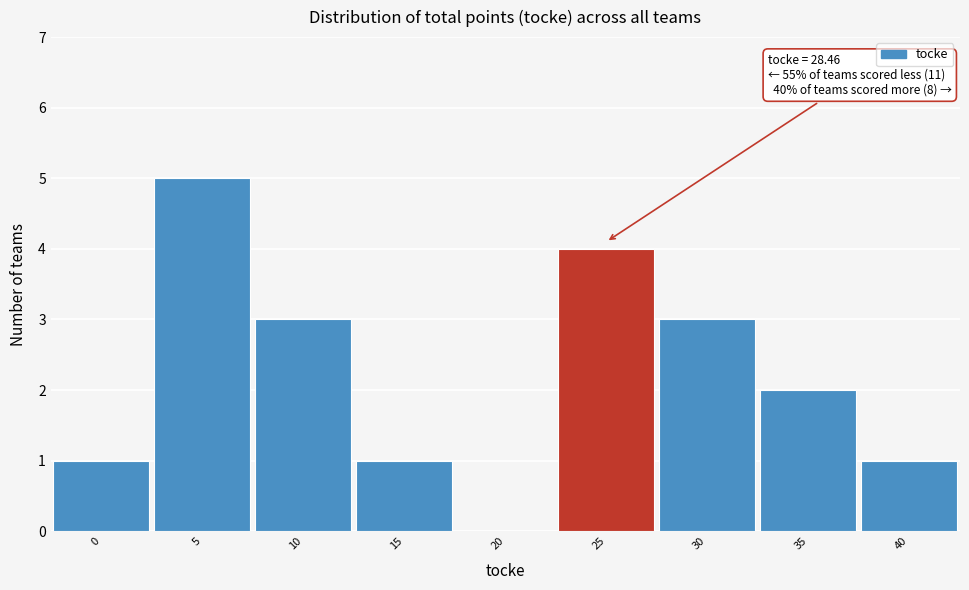

Reading left to right, extract all data points from this chart.

0=1	5=5	10=3	15=1	20=0	25=4	30=3	35=2	40=1